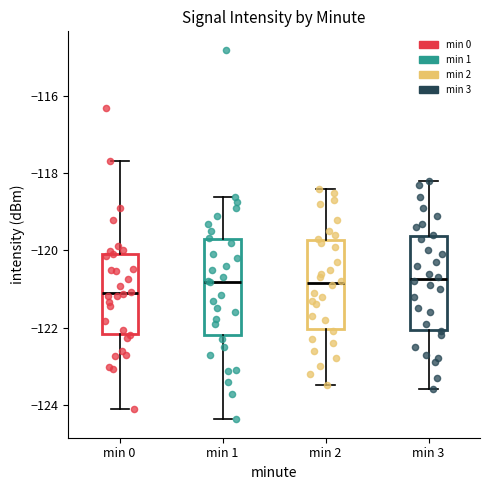

Where does the lower whisker of the box for min 1 end on the y-axis? The values are not printed on the chart, so give them approximately, as read against the axis.

-124.4